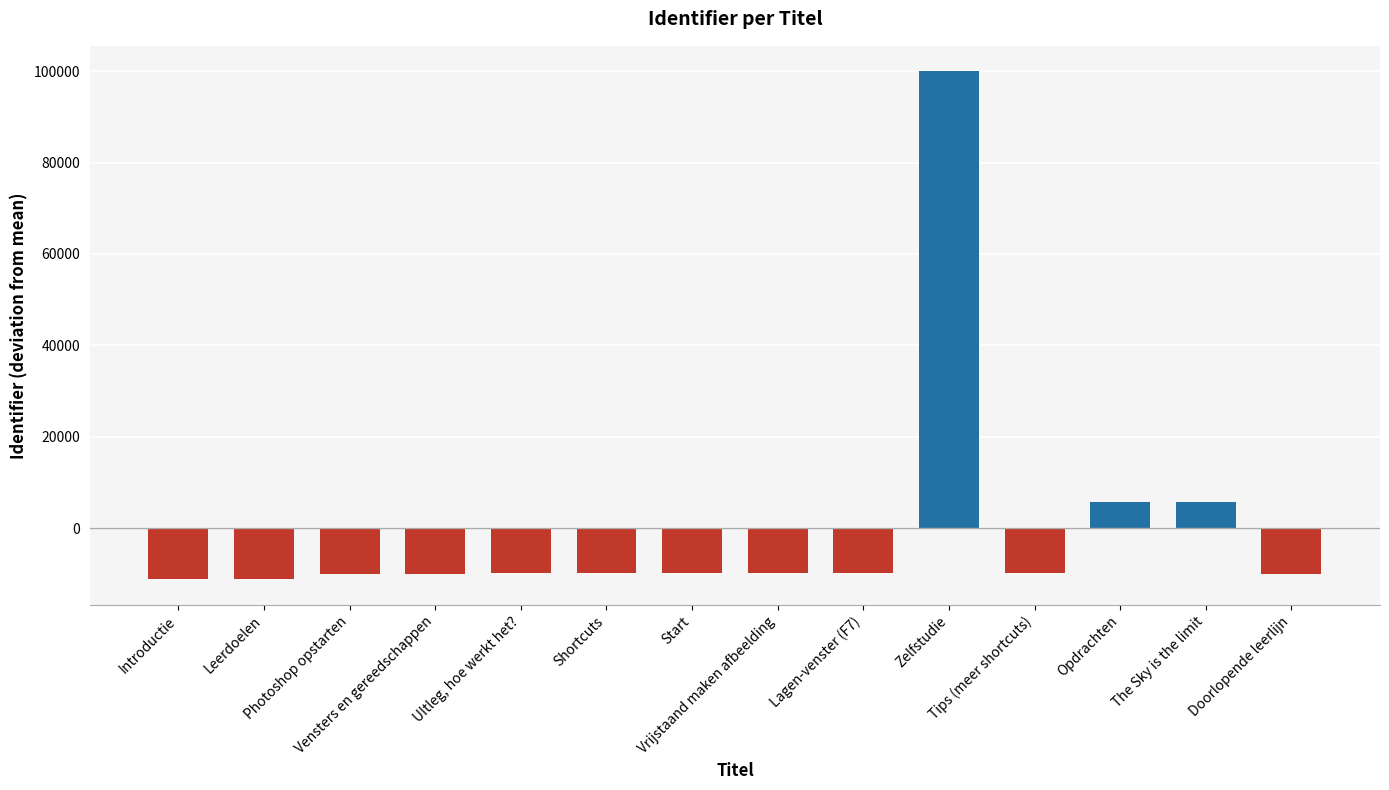

List the labels in order of value, largest first.

Zelfstudie, Opdrachten, The Sky is the limit, Tips (meer shortcuts), Lagen-venster (F7), Start, Vrijstaand maken afbeelding, Shortcuts, UItleg, hoe werkt het?, Vensters en gereedschappen, Photoshop opstarten, Doorlopende leerlijn, Leerdoelen, Introductie